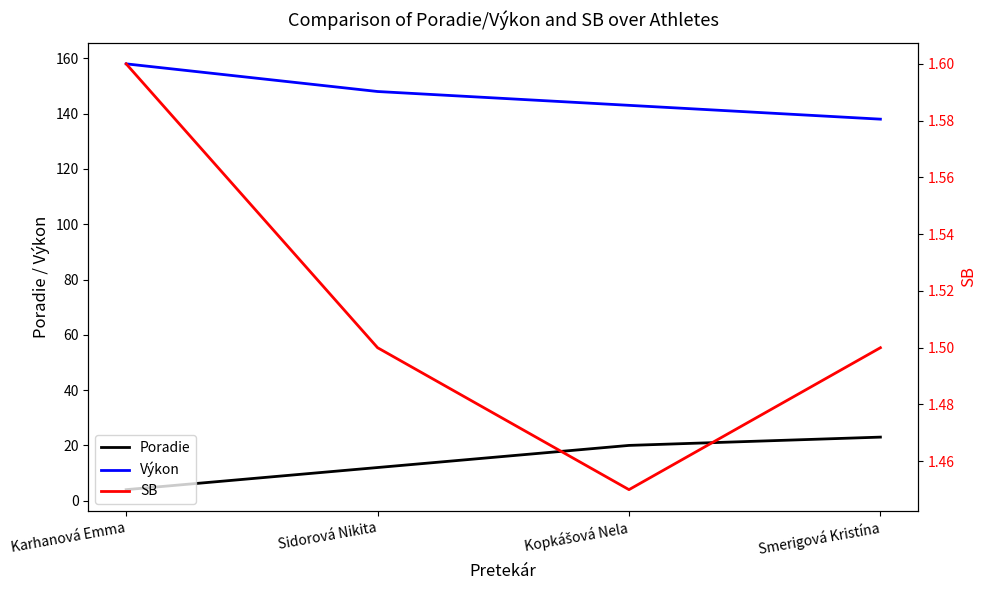

True or false: SB and Poradie intersect in this chart.

False